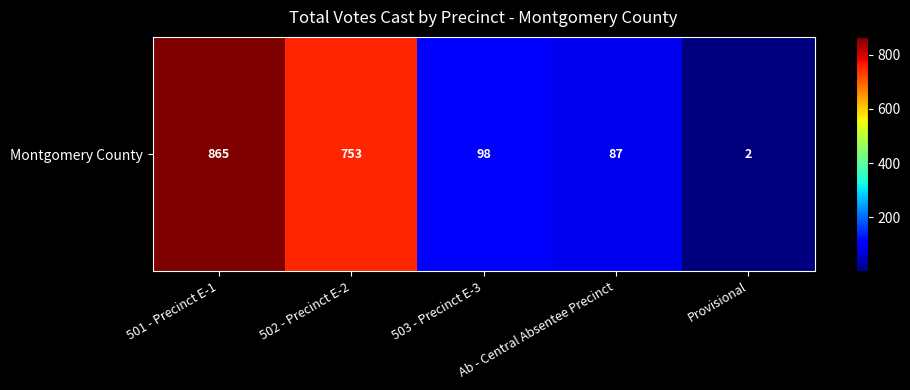

At which label is the value closest to 433?

502 - Precinct E-2